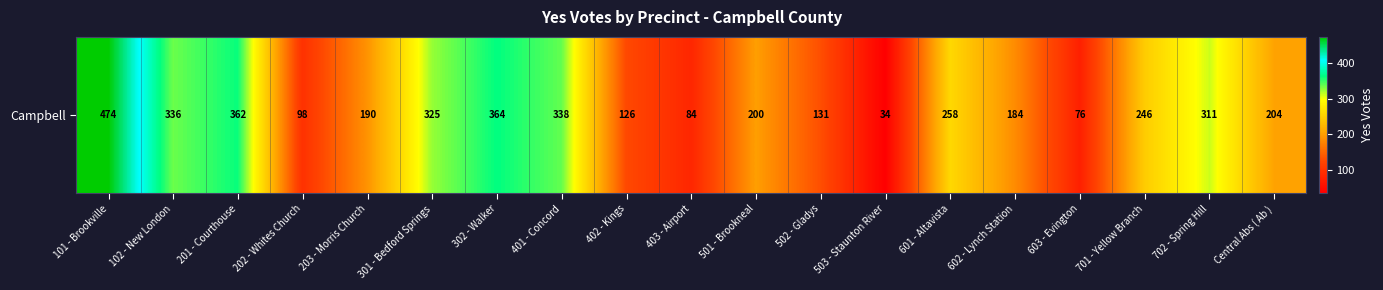

The chart shows a value of 190 at 203 - Morris Church. True or false?

True